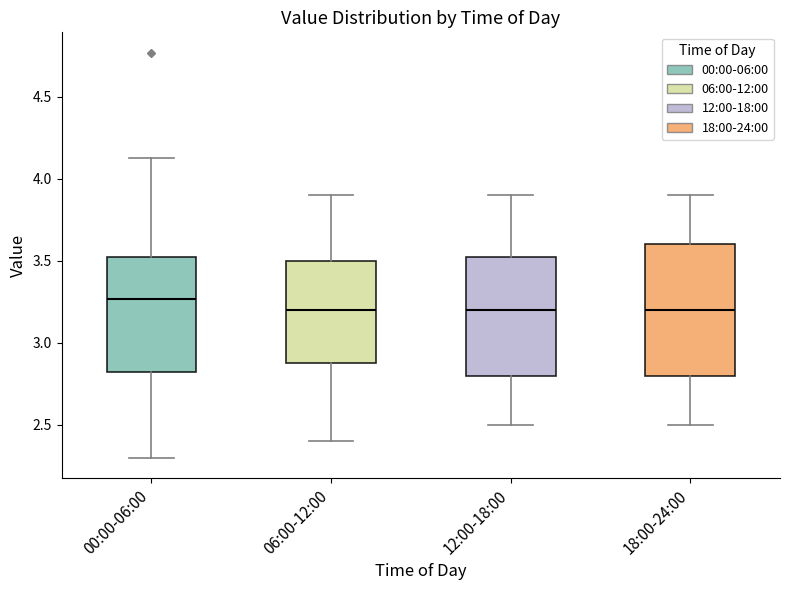

Where does the upper whisker of the box for 06:00-12:00 end on the y-axis? The values are not printed on the chart, so give them approximately, as read against the axis.

3.90